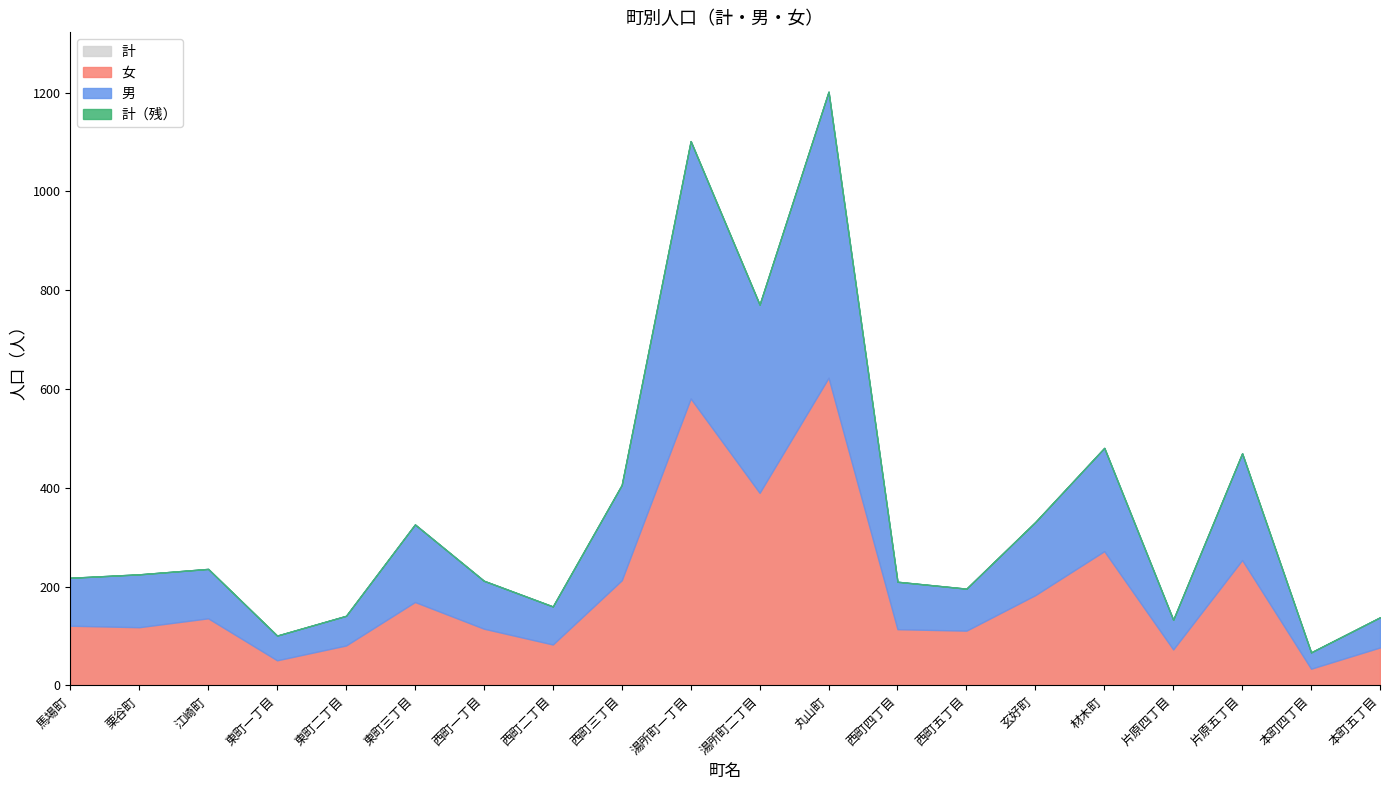

What value does the 女 series have at 本町四丁目, to the nearest 50?

50